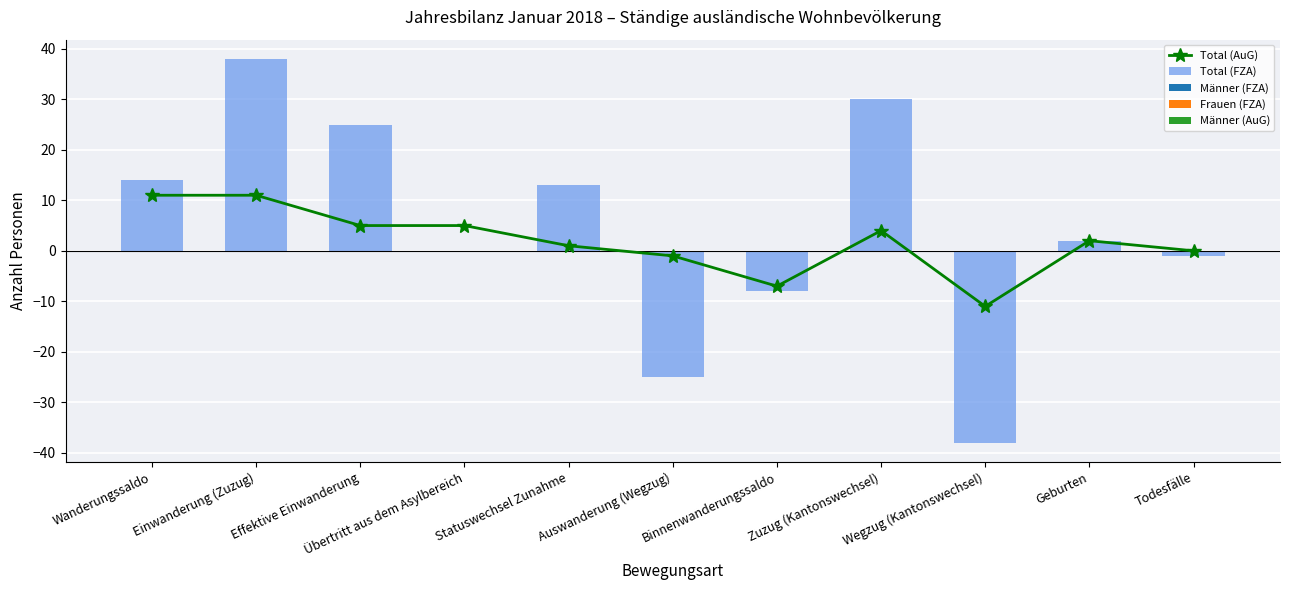

What is the label of the 9th bar from the right?

Effektive Einwanderung